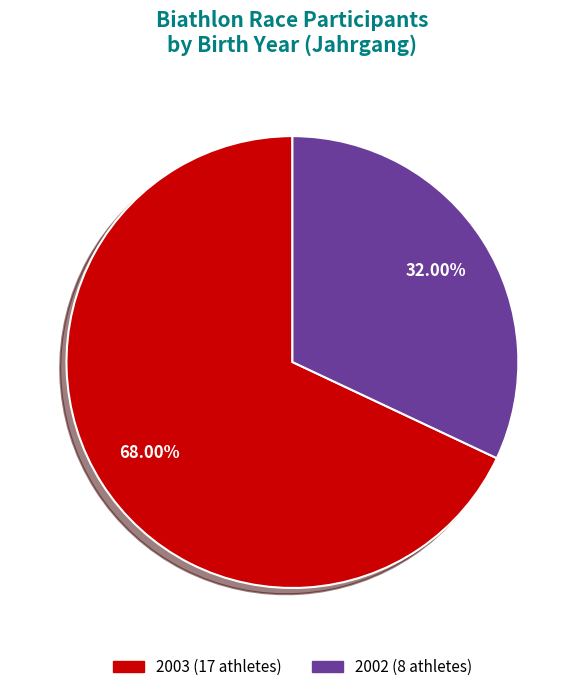

Is there a majority slice in this chart?

Yes